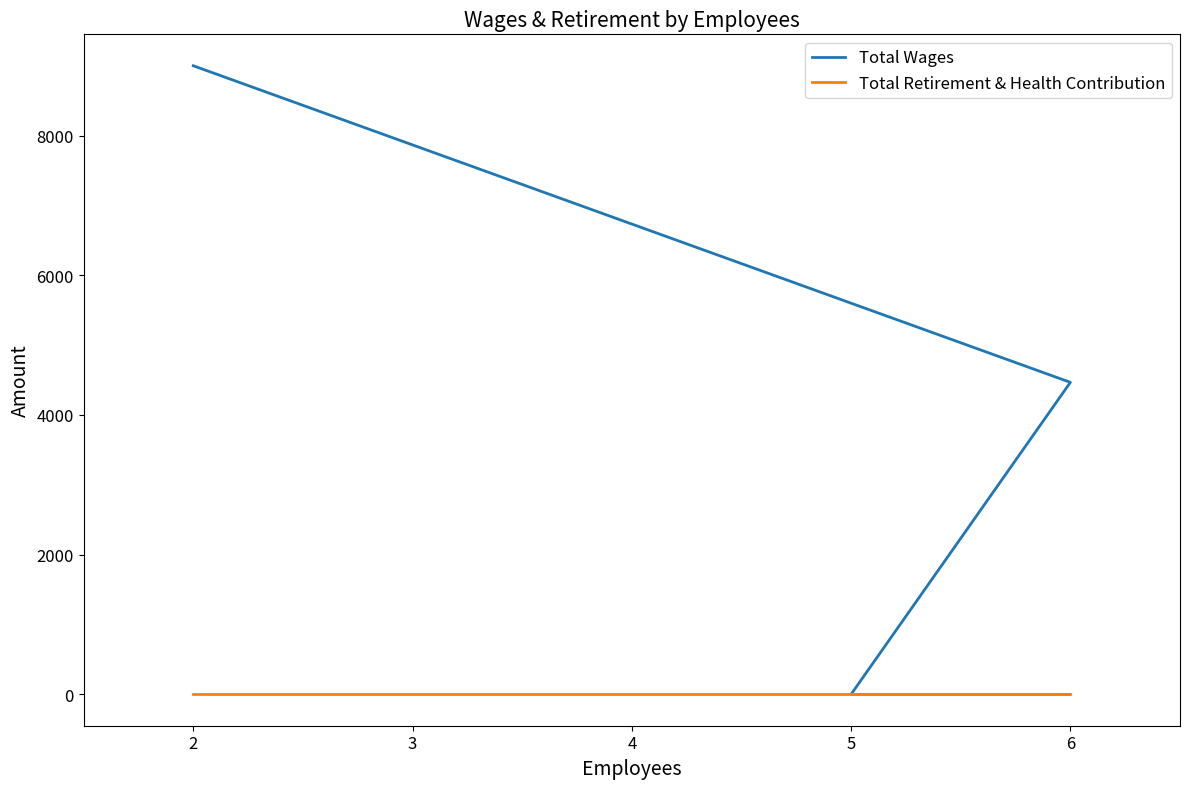

Rank the series by their average value, from highest to lowest.

Total Wages, Total Retirement & Health Contribution